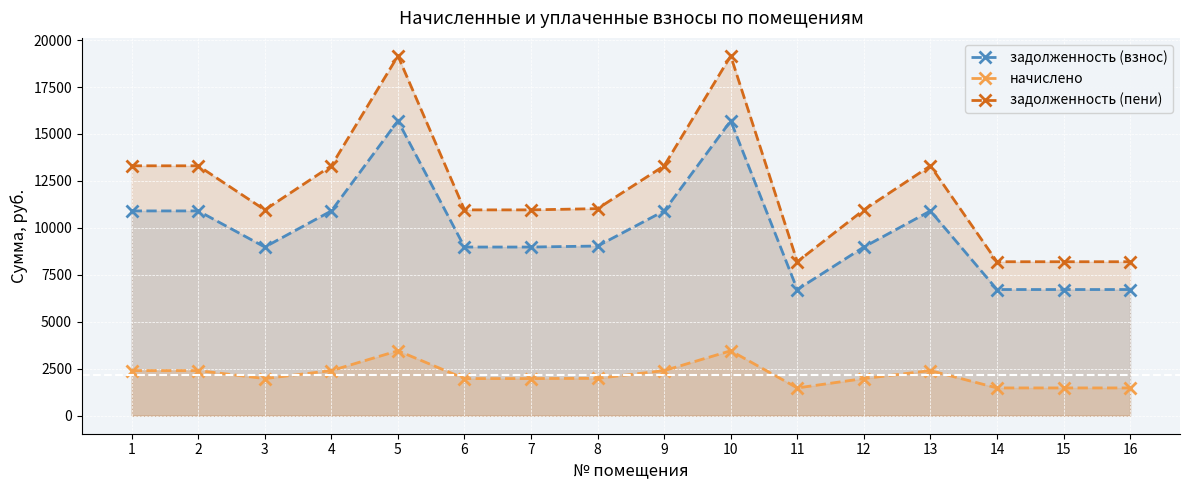

In задолженность (пени), how many points are lower than both neighbors (excluding endpoints)?

2